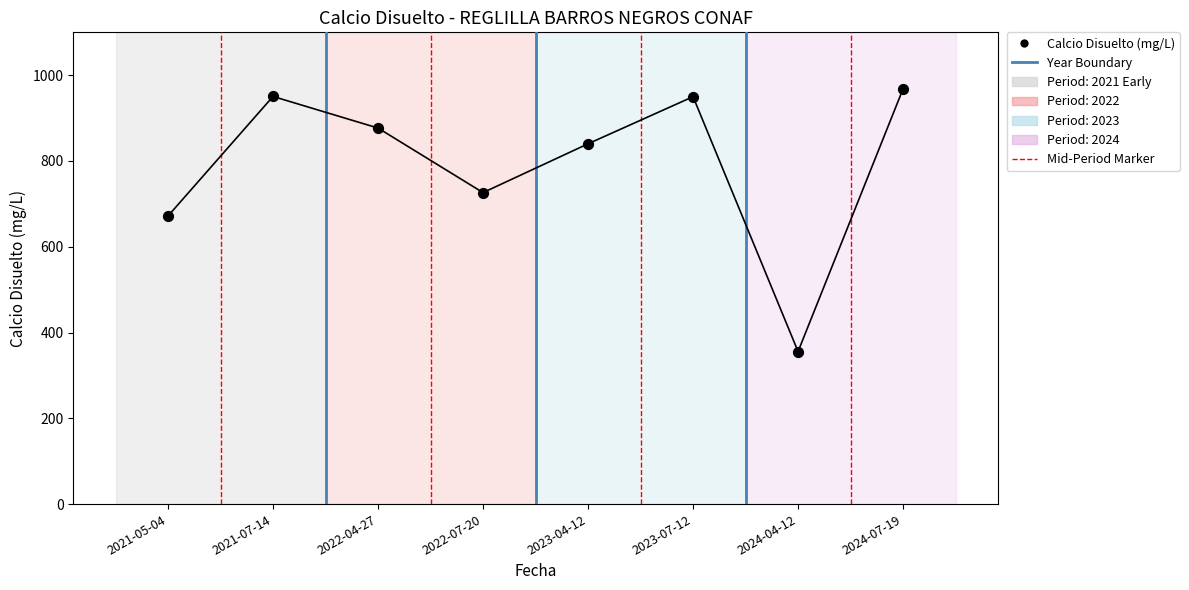

What is the range of Y values (max minus min)?

612.5